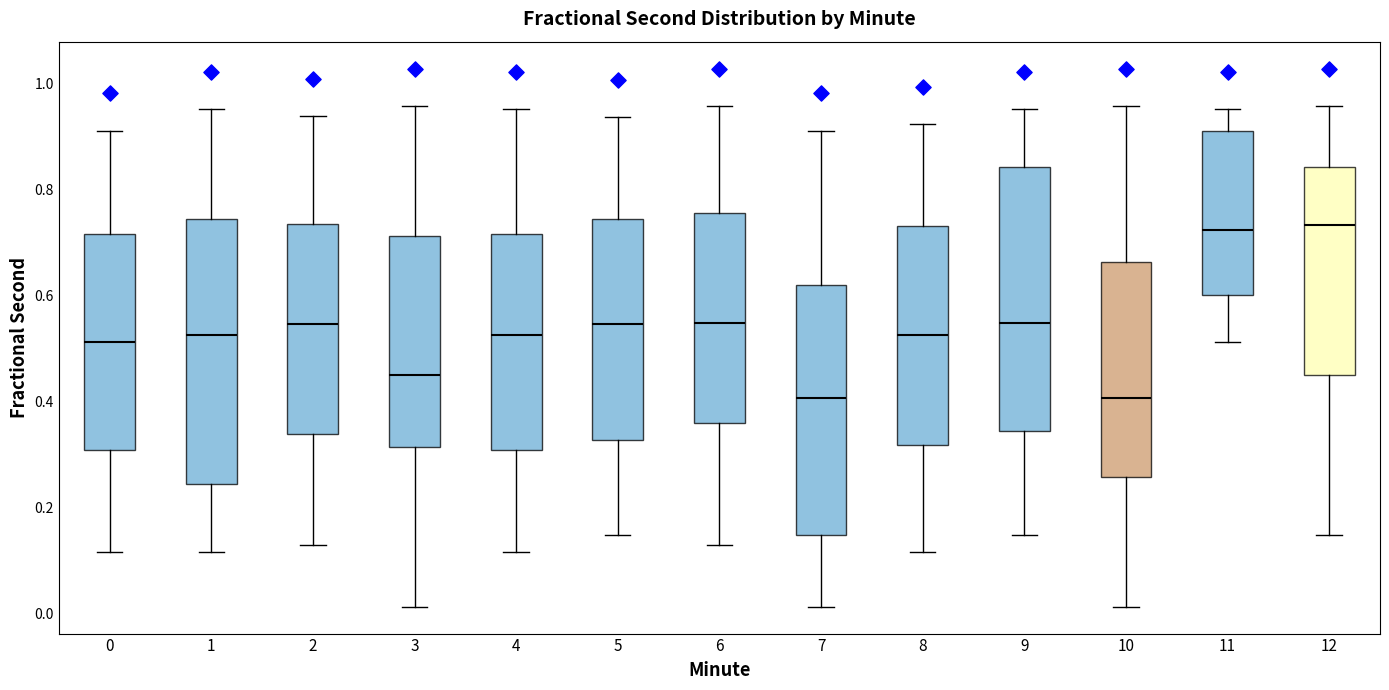

Reading left to right, read every box against the y-axis: the position of its median line, the range the box covers, and the ends of its whiskers. The values are not printed on the chart, so give them approximately, as read against the axis.

0: median 0.52, box 0.30 to 0.72, whiskers 0.12 to 0.92
1: median 0.52, box 0.24 to 0.74, whiskers 0.12 to 0.96
2: median 0.54, box 0.34 to 0.74, whiskers 0.12 to 0.94
3: median 0.46, box 0.32 to 0.72, whiskers 0.02 to 0.96
4: median 0.52, box 0.30 to 0.72, whiskers 0.12 to 0.96
5: median 0.54, box 0.32 to 0.74, whiskers 0.14 to 0.94
6: median 0.54, box 0.36 to 0.76, whiskers 0.12 to 0.96
7: median 0.40, box 0.14 to 0.62, whiskers 0.02 to 0.92
8: median 0.52, box 0.32 to 0.74, whiskers 0.12 to 0.92
9: median 0.54, box 0.34 to 0.84, whiskers 0.14 to 0.96
10: median 0.40, box 0.26 to 0.66, whiskers 0.02 to 0.96
11: median 0.72, box 0.60 to 0.90, whiskers 0.52 to 0.96
12: median 0.74, box 0.44 to 0.84, whiskers 0.14 to 0.96